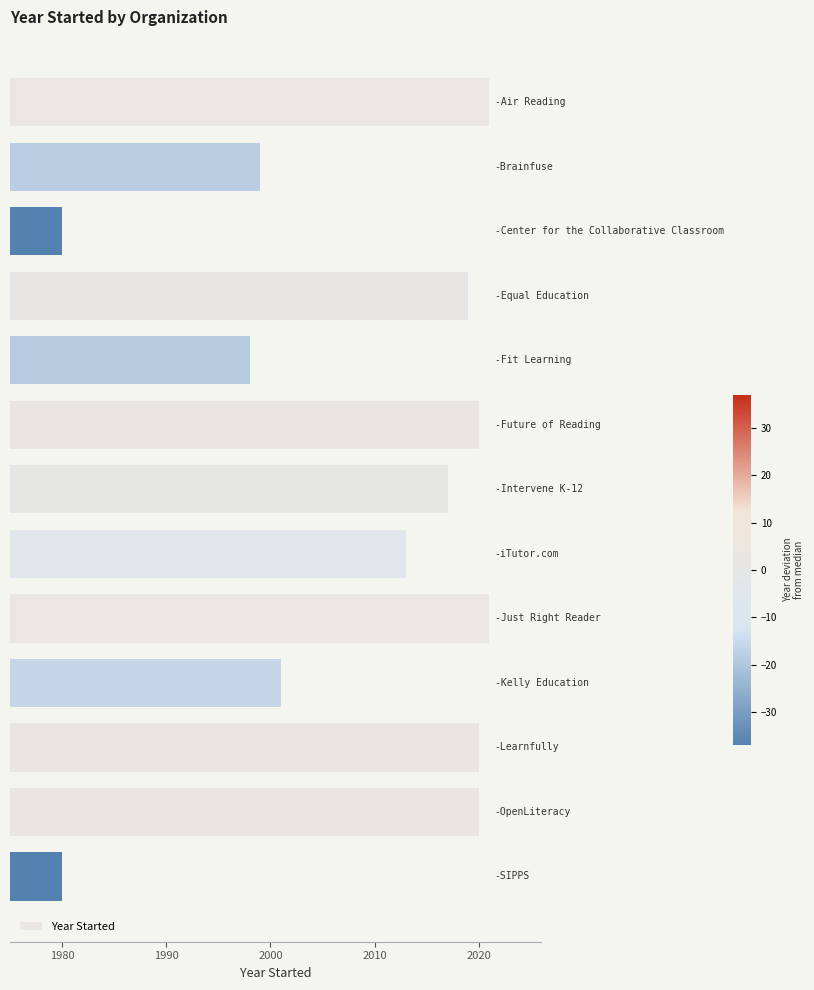

What is the minimum value shown in the chart?

1980